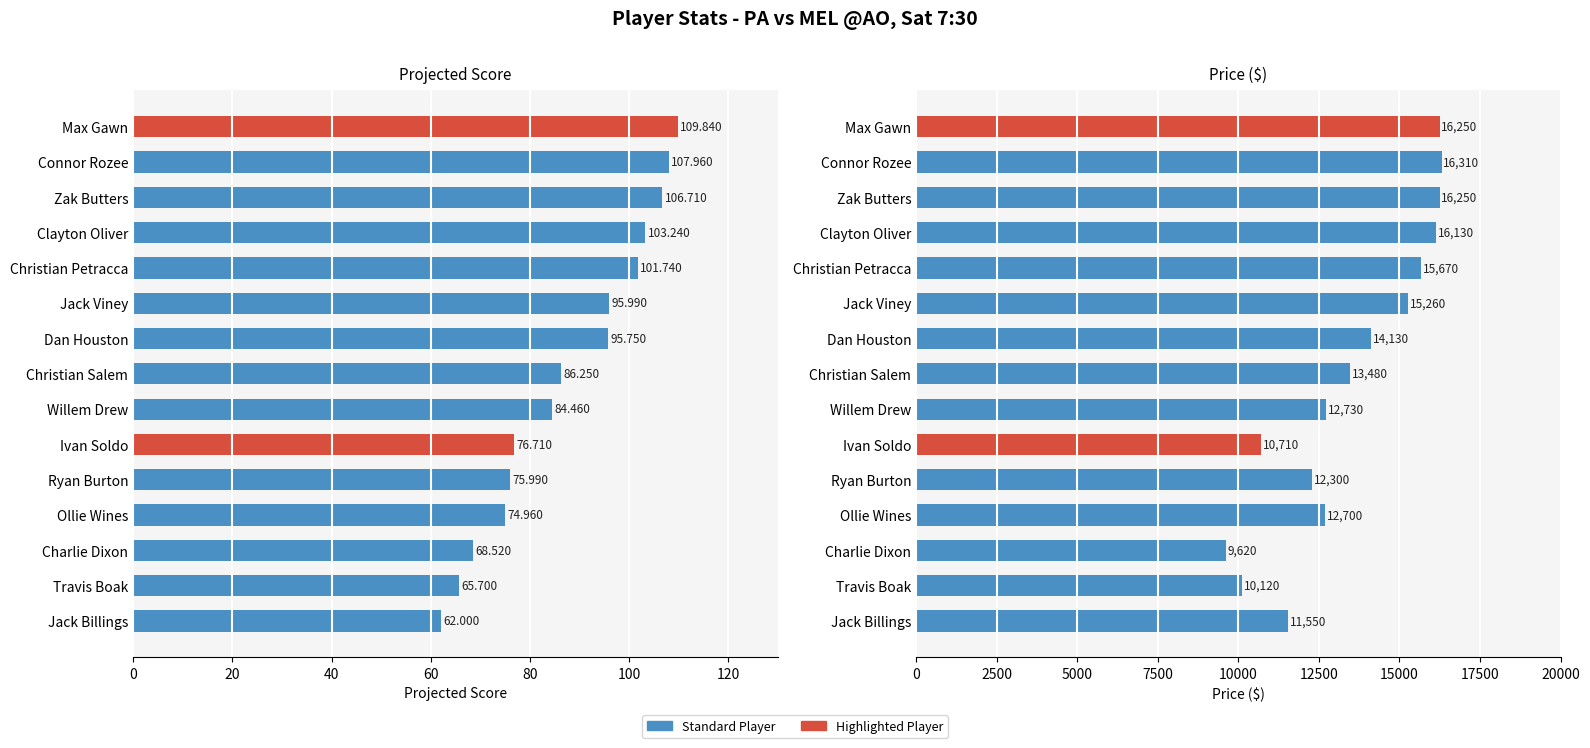

What is the difference between the maximum and minimum values in the Proj series?

47.8